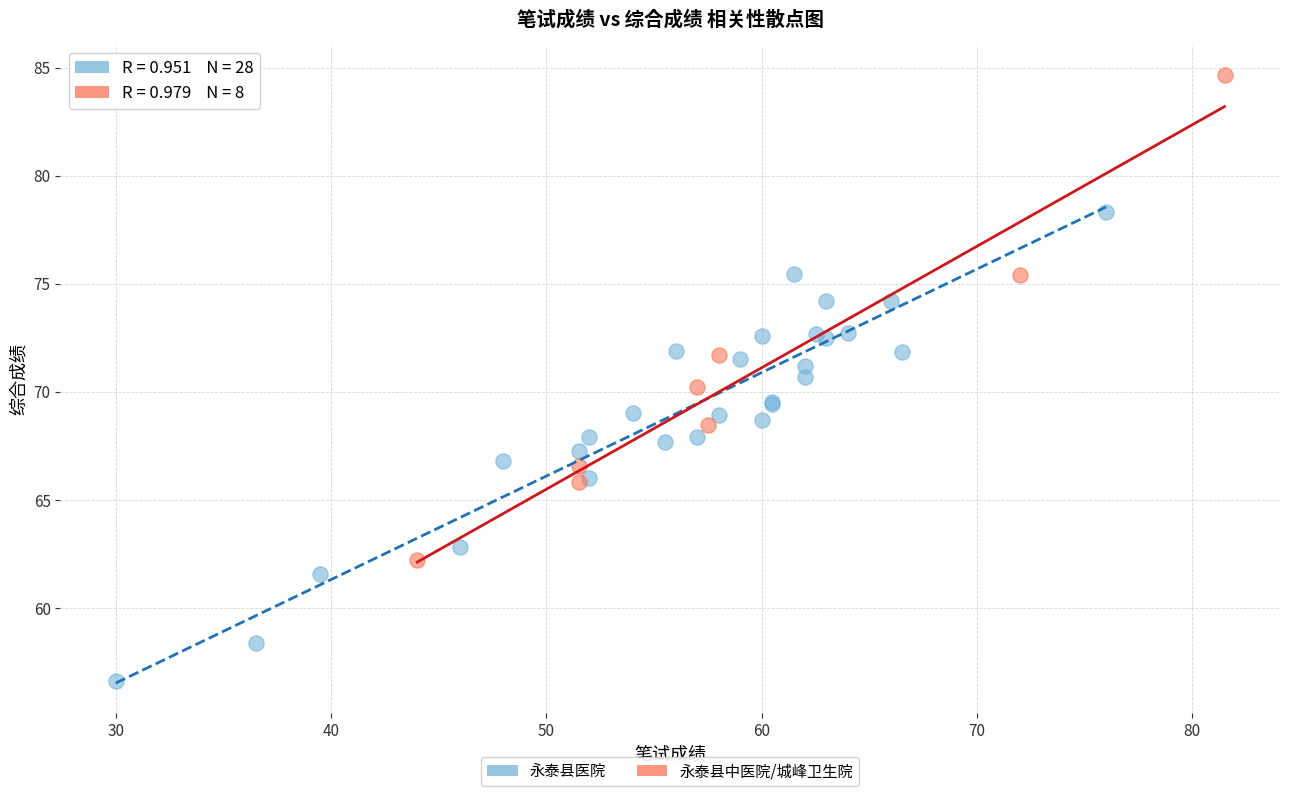

Which series contains the highest Y value?

永泰县中医院/城峰卫生院